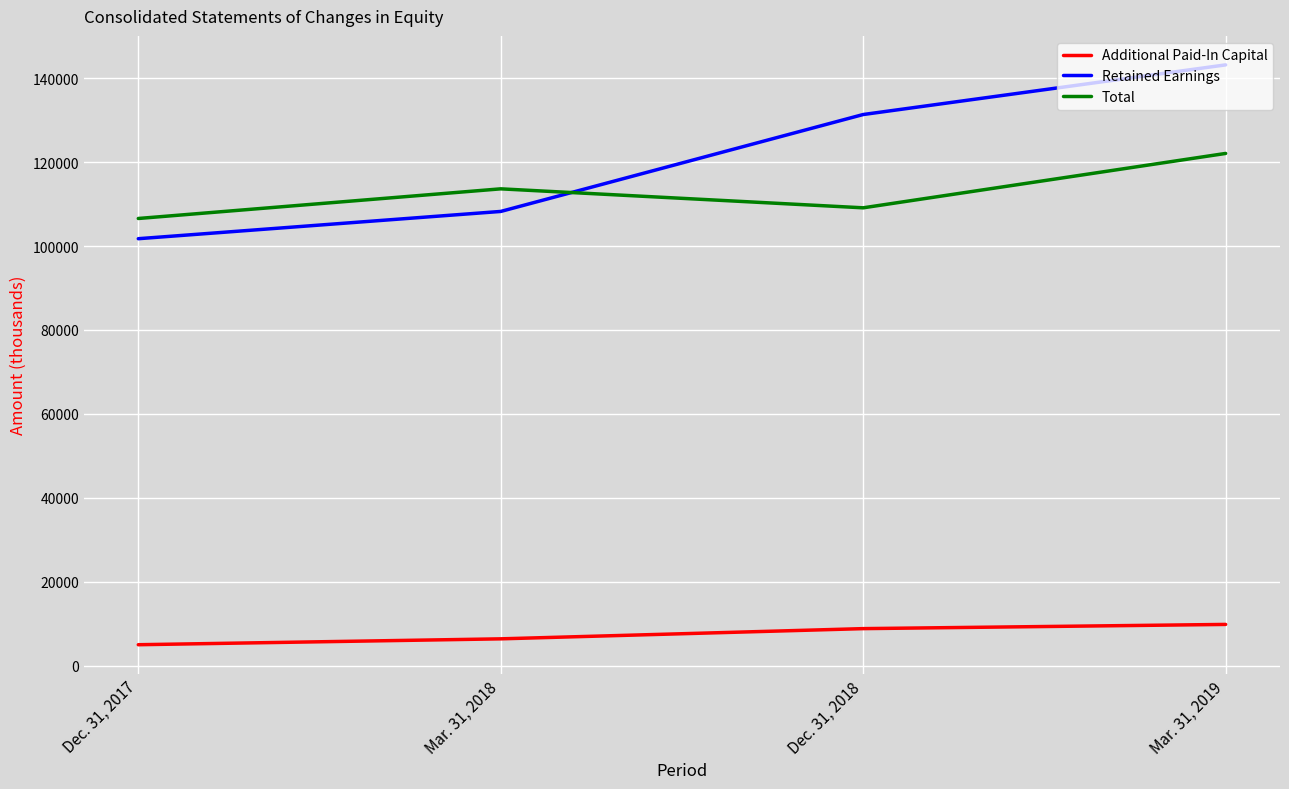

What is the difference between the second highest and second lowest values in the Retained Earnings series?

23101